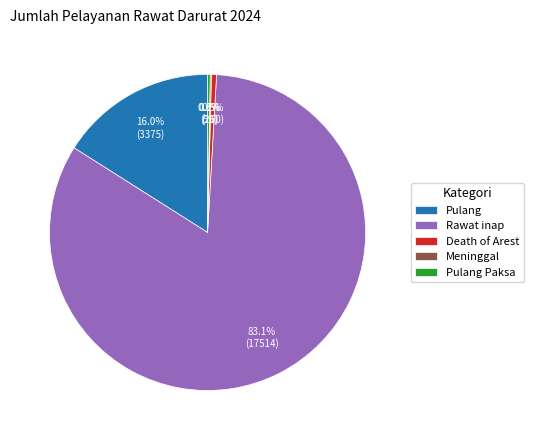

Approximately how many times larger is the value at Rawat inap compared to Pulang?

5.2